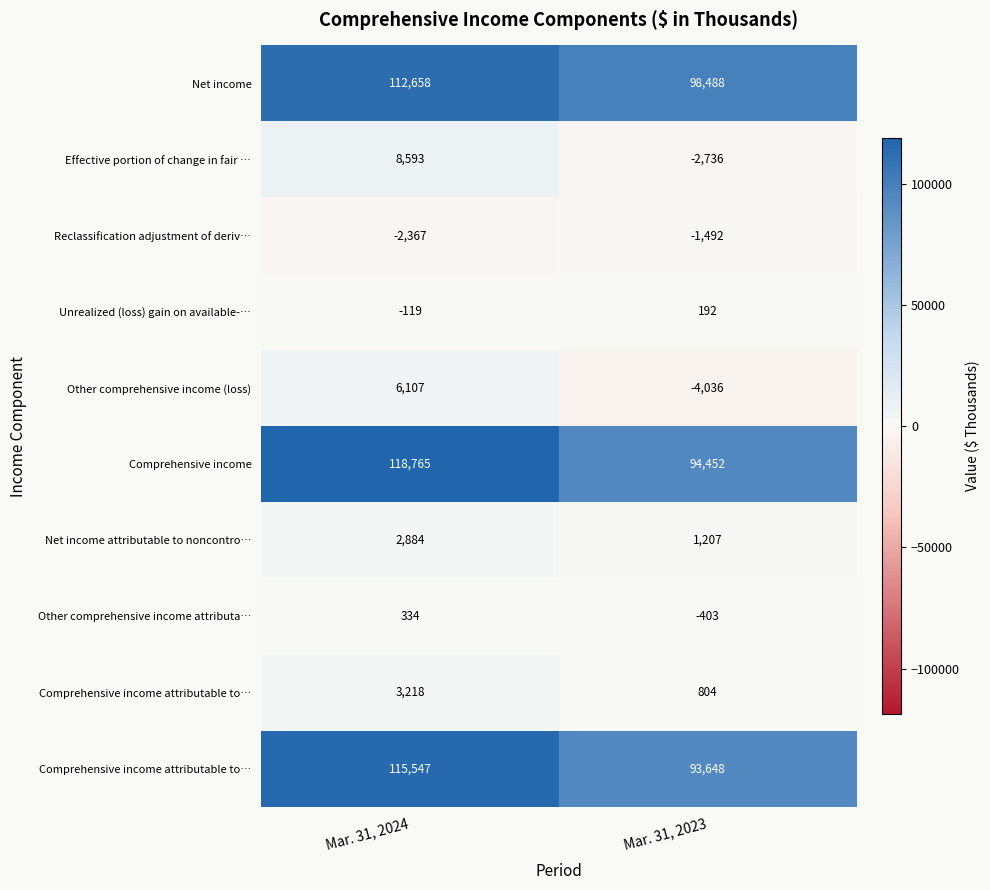

What is the smallest value displayed?

-4036